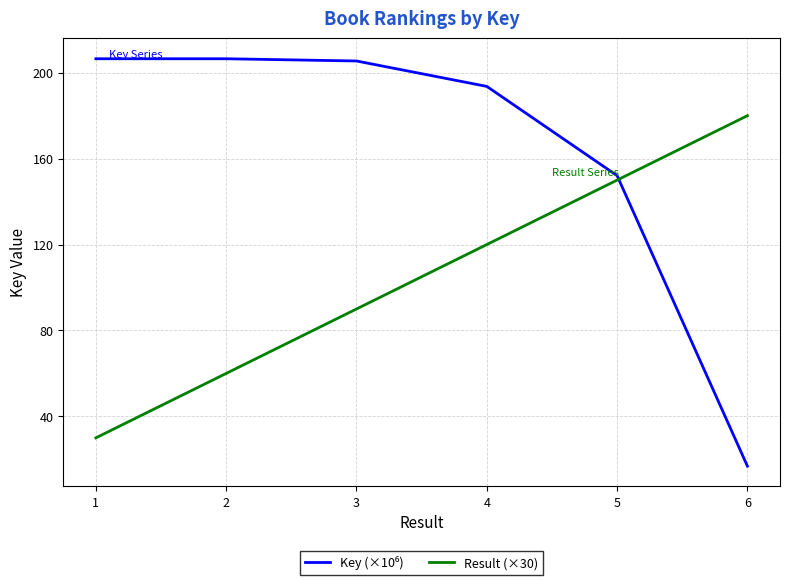

What is the minimum value for Result (×30)?

30.0